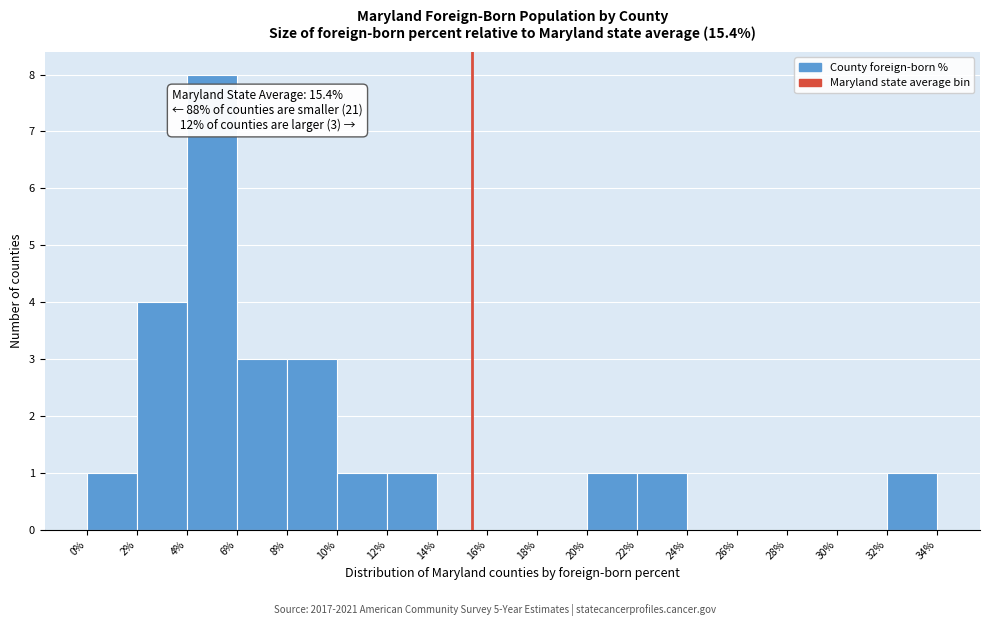

Which range on the x-axis has the tallest bar?

4% to 6%